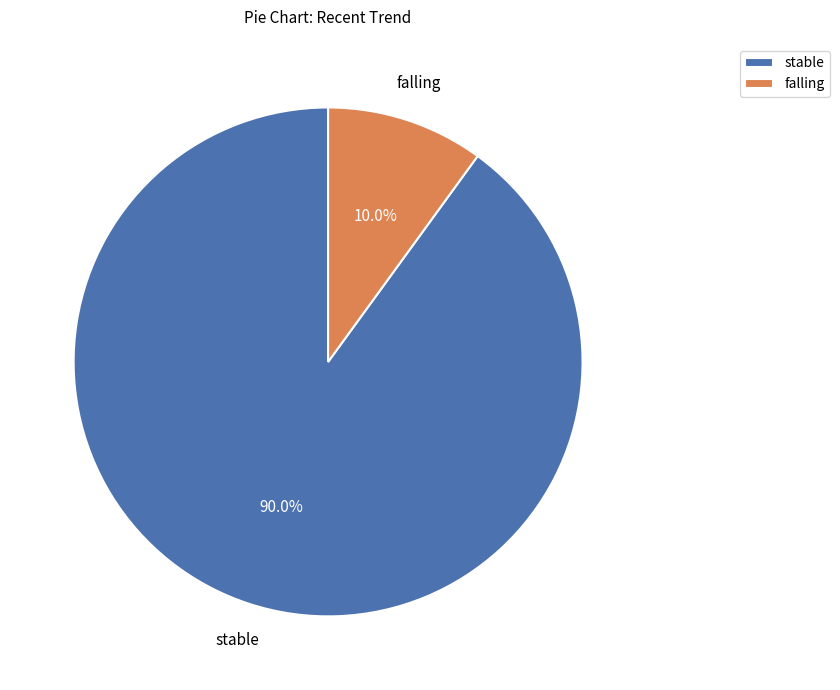

Which has a higher value, stable or falling?

stable